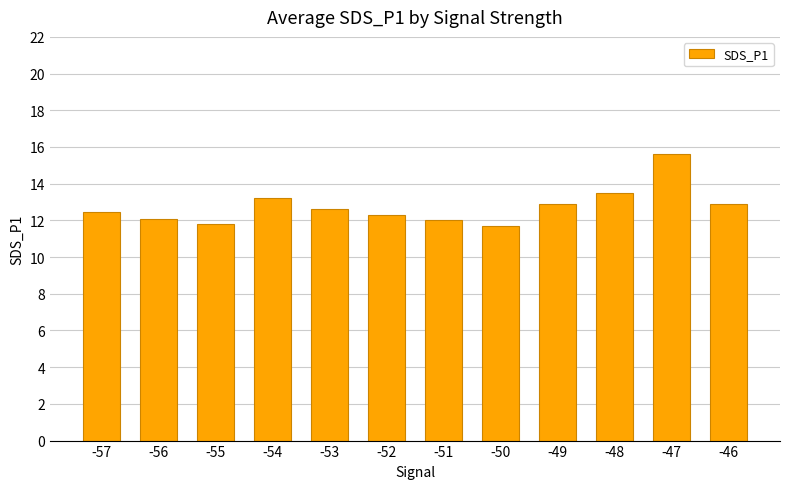

The chart shows a value of 12.9 at -49. True or false?

True